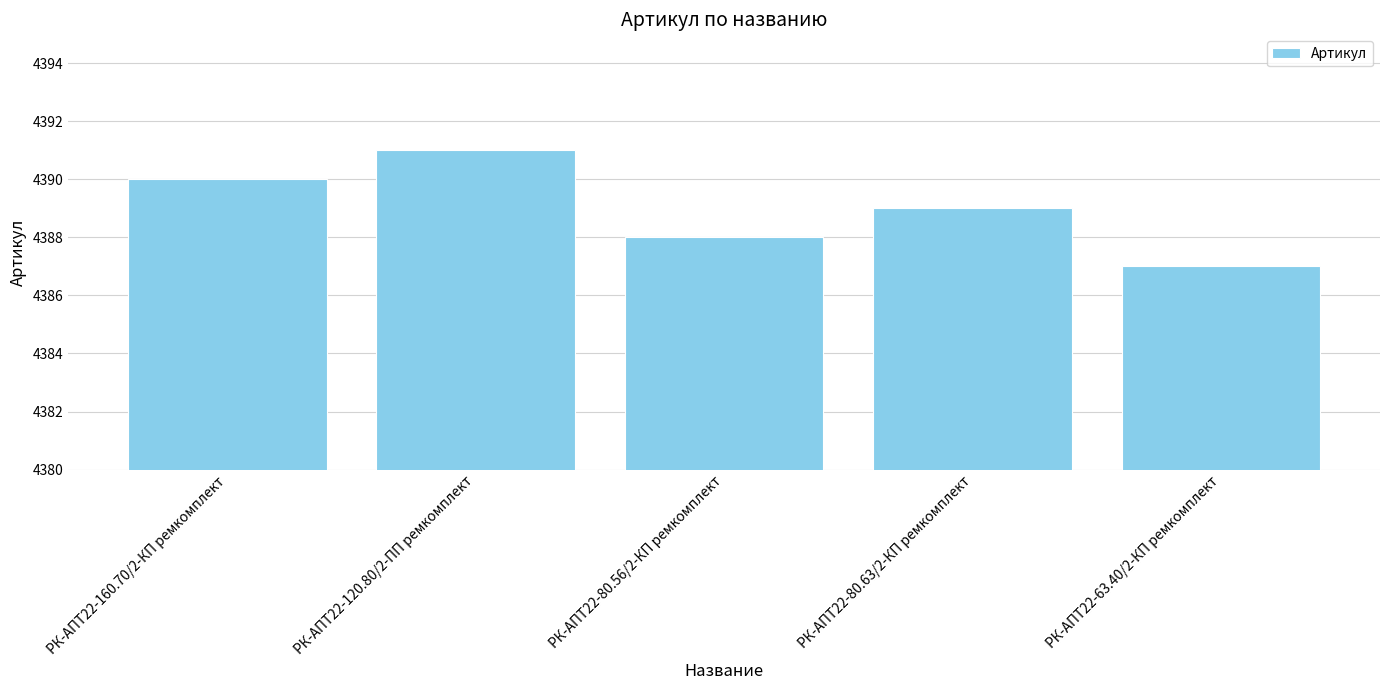

List the labels in order of value, largest first.

РК-АПТ22-120.80/2-ПП ремкомплект, РК-АПТ22-160.70/2-КП ремкомплект, РК-АПТ22-80.63/2-КП ремкомплект, РК-АПТ22-80.56/2-КП ремкомплект, РК-АПТ22-63.40/2-КП ремкомплект